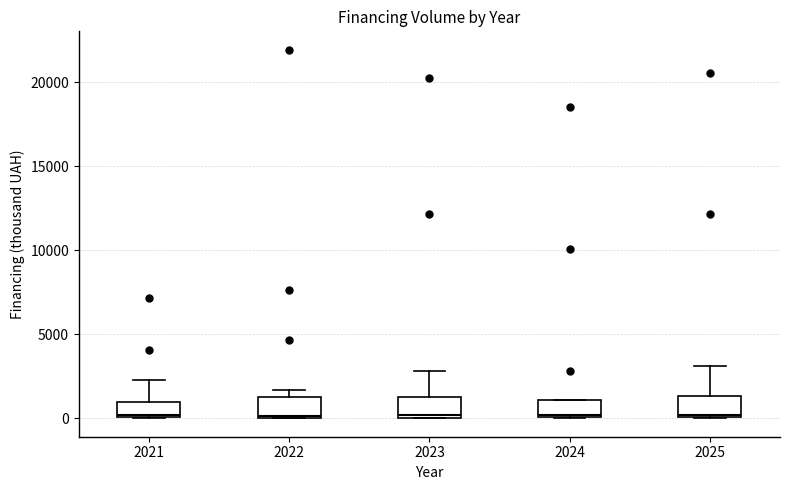

Reading left to right, transcribe this box plot: for each box, give where its median line is, the range the box spans, and where its two whiskers end, as read against the y-axis. The values are not printed on the chart, so give them approximately, as read against the axis.

2021: median 0, box 0 to 1000, whiskers 0 to 2500
2022: median 0, box 0 to 1500, whiskers 0 to 1500 (just above the box's upper edge)
2023: median 0 (just above the box's lower edge), box 0 to 1500, whiskers 0 to 3000
2024: median 0, box 0 to 1000, whiskers 0 to 1000
2025: median 0, box 0 to 1500, whiskers 0 to 3000